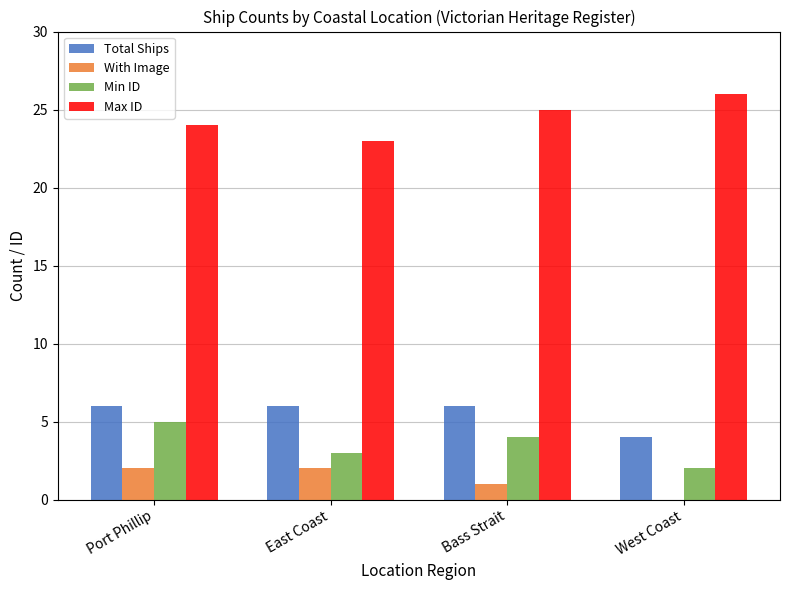

Which series has the largest total across all categories?

Max ID